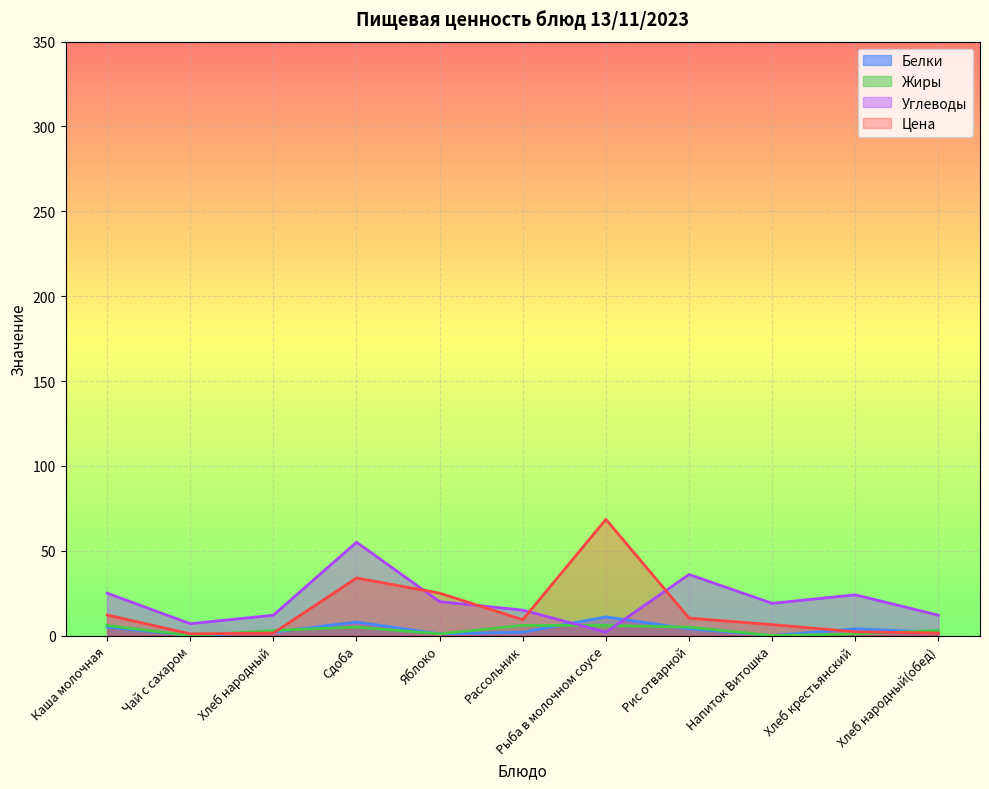

What is the difference between the maximum and minimum values in the Жиры series?

6.0